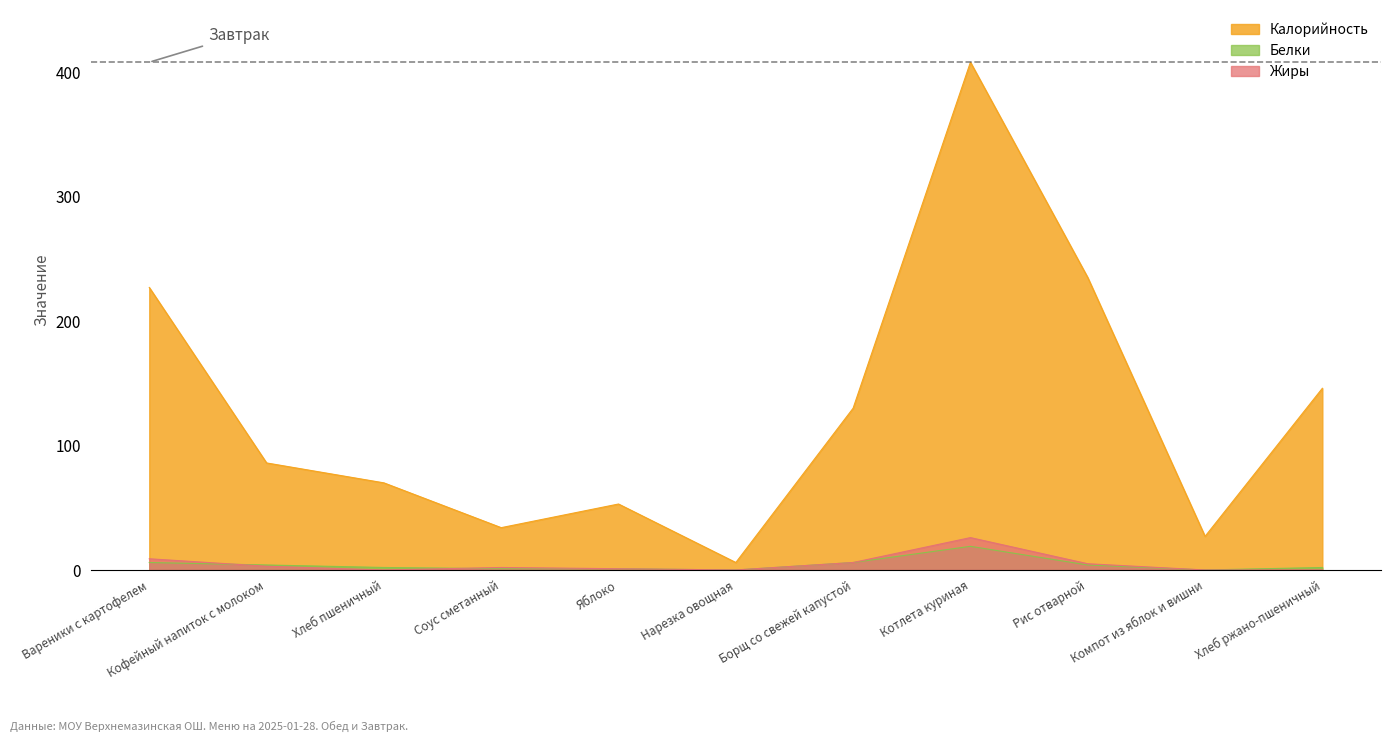

Between Кофейный напиток с молоком and Хлеб ржано-пшеничный, which is larger?

Хлеб ржано-пшеничный